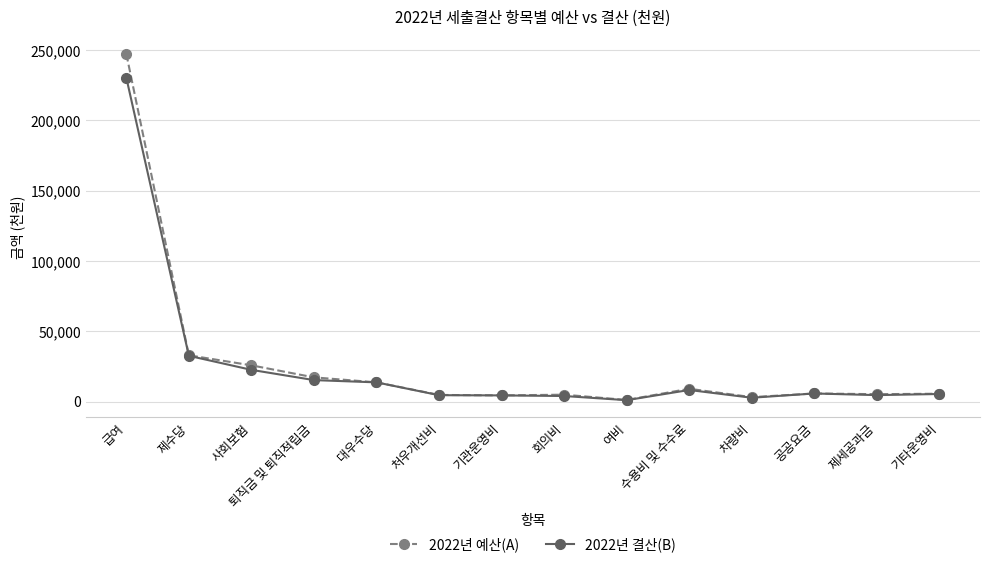

At which category does the chart reach its peak across all series?

급여